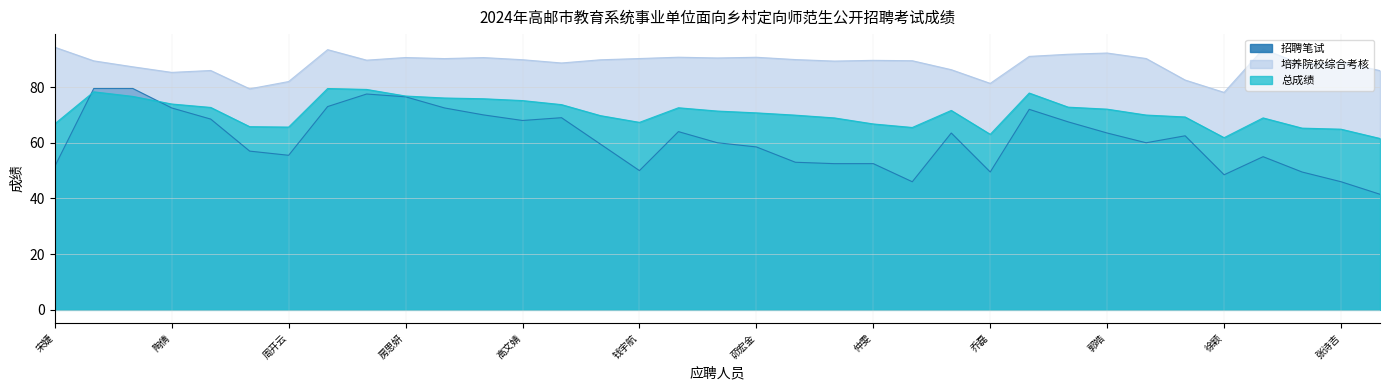

How many interior local valleys does the 招聘笔试 series have?

7